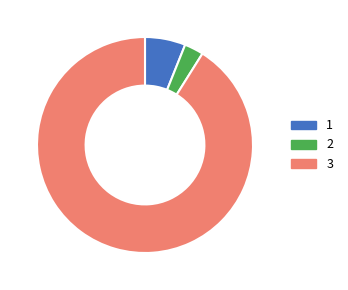

Is there any slice that represents more than half of the pie?

Yes